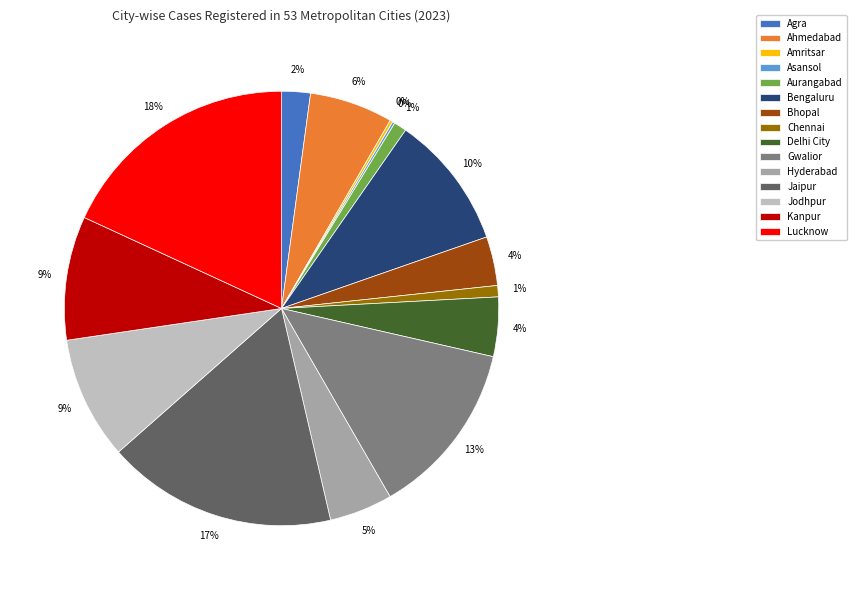

To the nearest percent, what is the combined percentage of Lucknow and Aurangabad?

19%